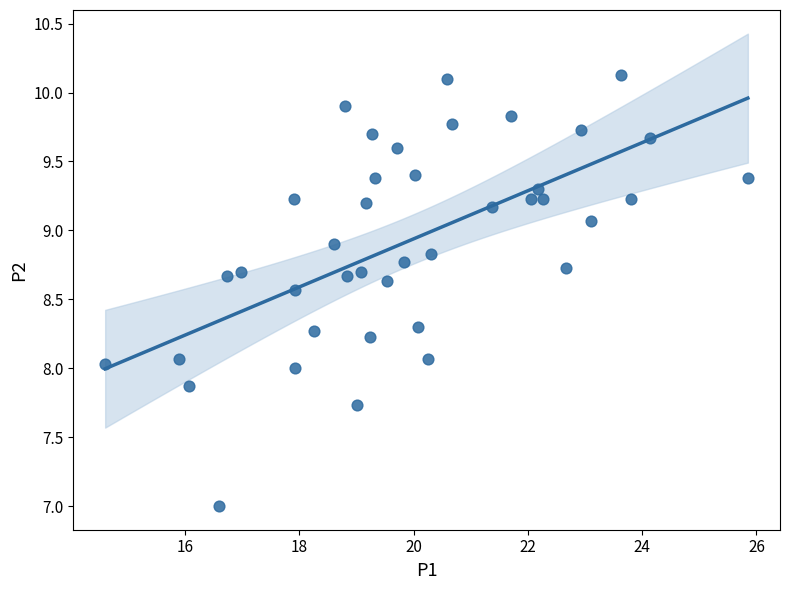

What is the range of Y values (max minus min)?

3.1